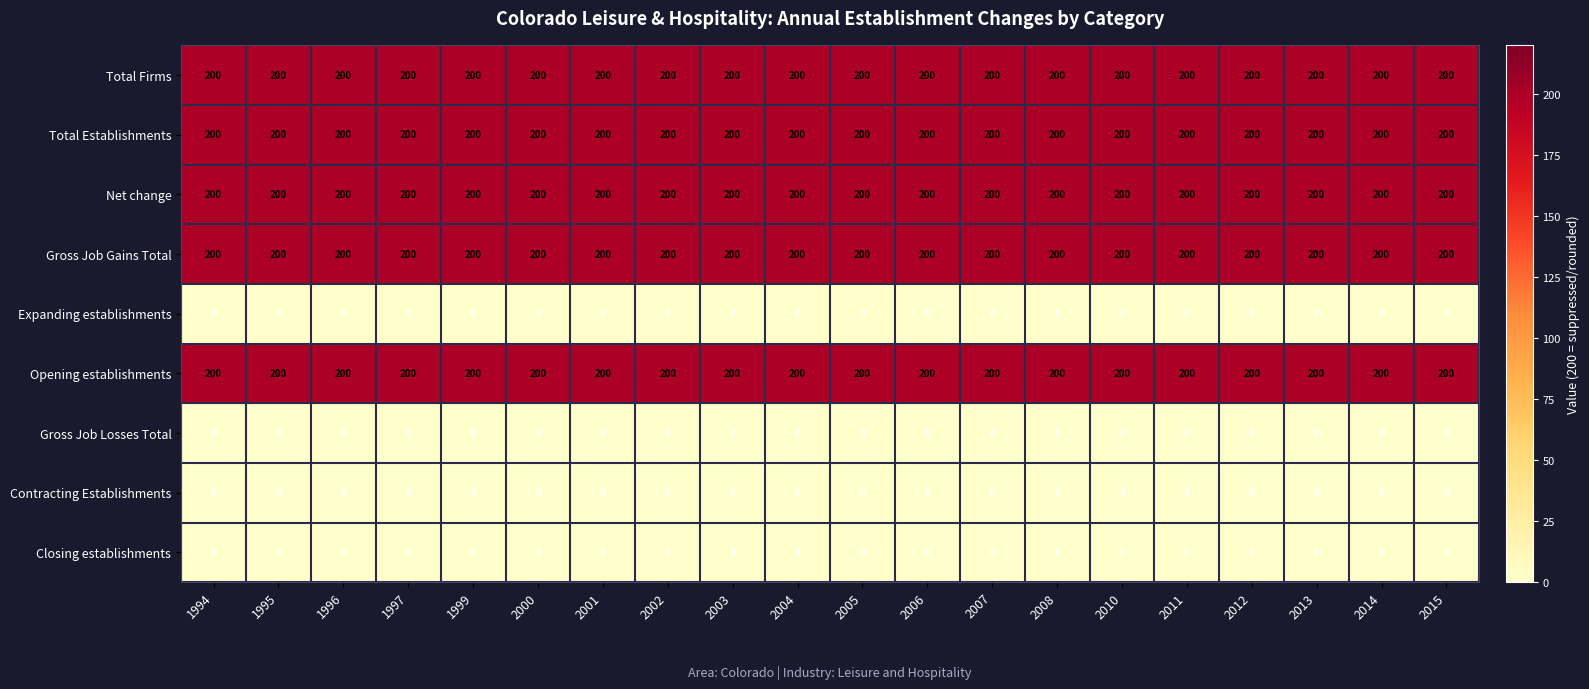

What is the approximate value of Net change at 1995?

200